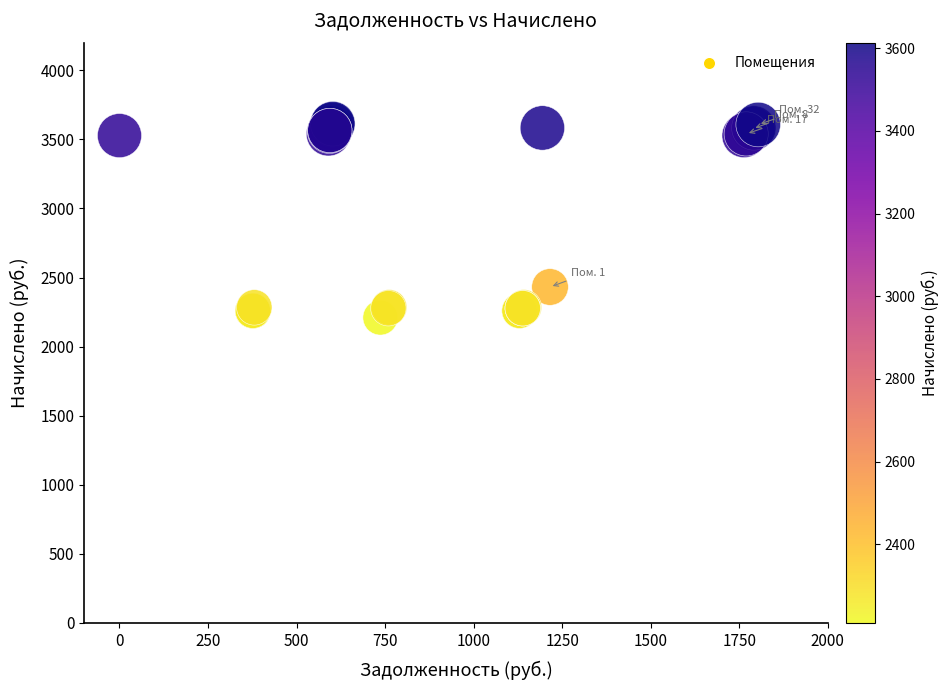

What Y value in the scatter plot is closest to 2911?

2431.6